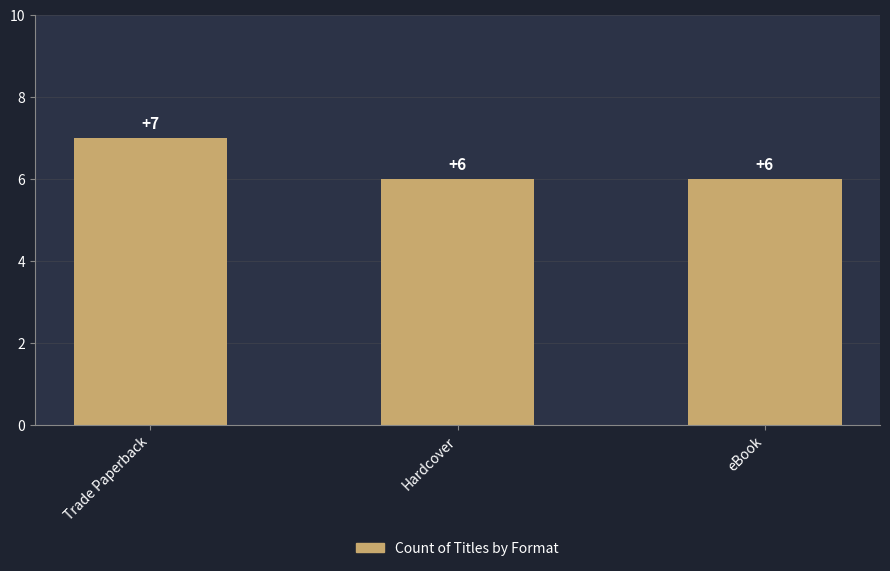

What is the smallest value displayed?

6